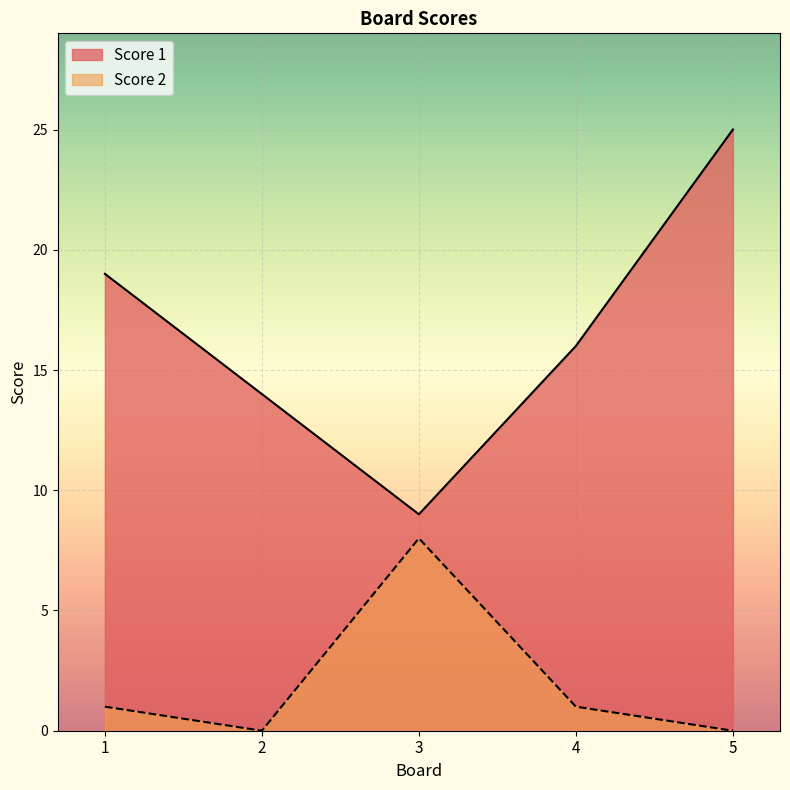

At 2, list the series in order from smallest to largest.

Score 2, Score 1